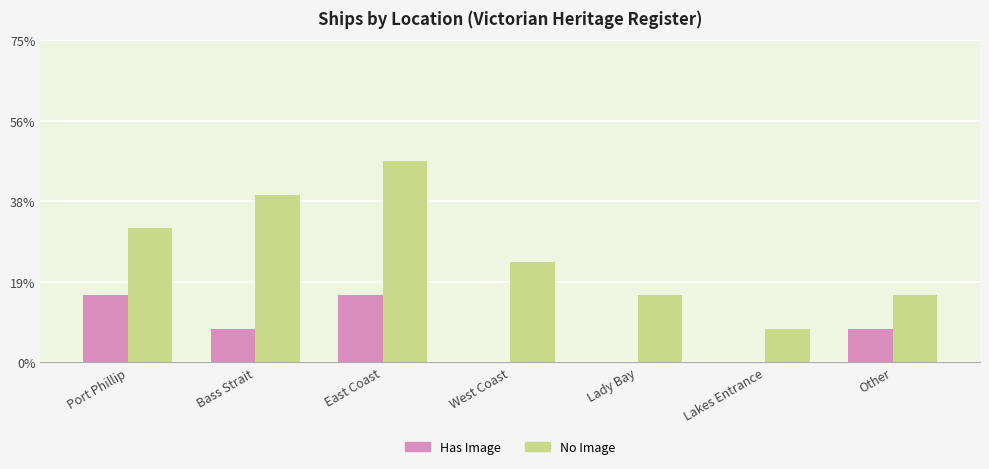

What are all the series names shown in the legend?

Has Image, No Image